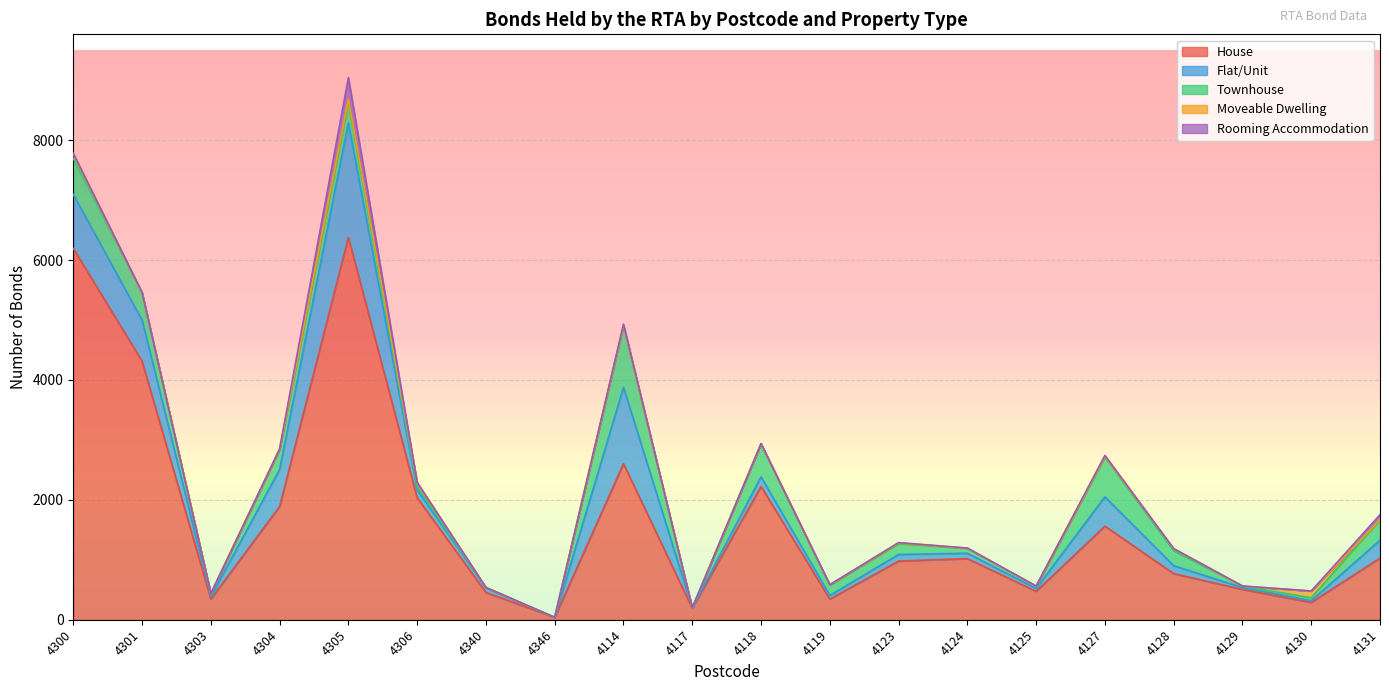

Reading left to right, what are all the values shown in this chart?

House: 6195	4312	344	1889	6378	2034	455	39	2603	191	2223	344	979	1019	474	1561	769	505	289	1028
Flat/Unit: 900	688	41	618	1909	134	77	0	1274	5	162	61	110	90	48	489	132	32	29	299
Townhouse: 603	453	51	336	350	49	6	1	1032	1	551	178	179	83	38	663	251	24	48	341
Moveable Dwelling: 68	0	0	0	47	72	0	0	1	0	0	0	14	1	1	13	33	1	113	1
Rooming Accommodation: 15	7	0	8	359	0	0	0	20	0	3	1	5	3	1	16	2	1	0	83